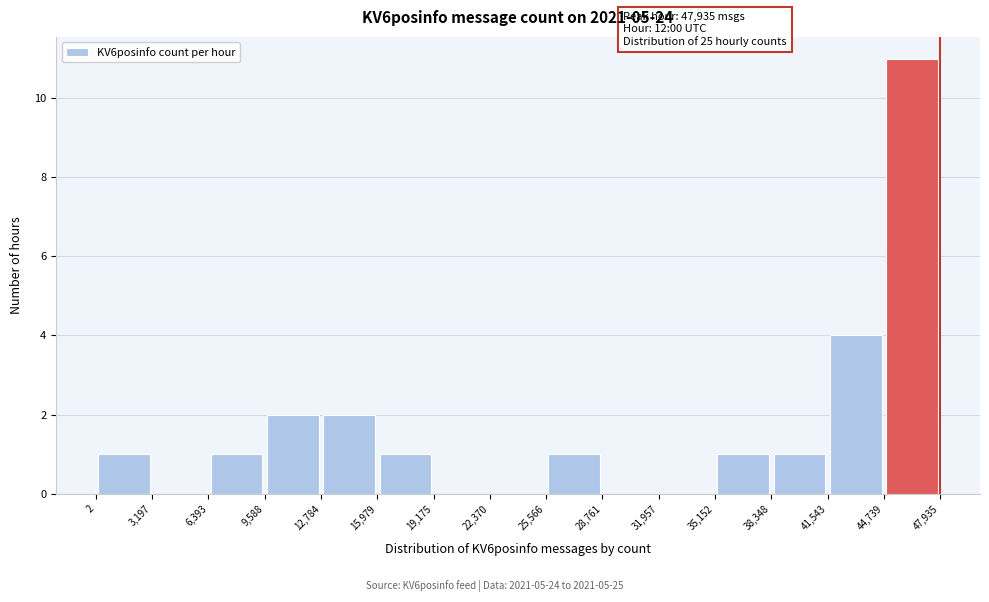

Over which range of the x-axis is the bar tallest?

44,739 to 47,935